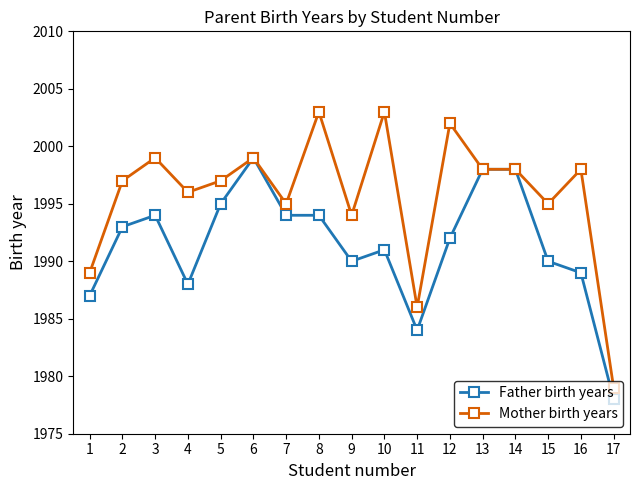

The Father birth years series shows 1193 at 10. True or false?

False